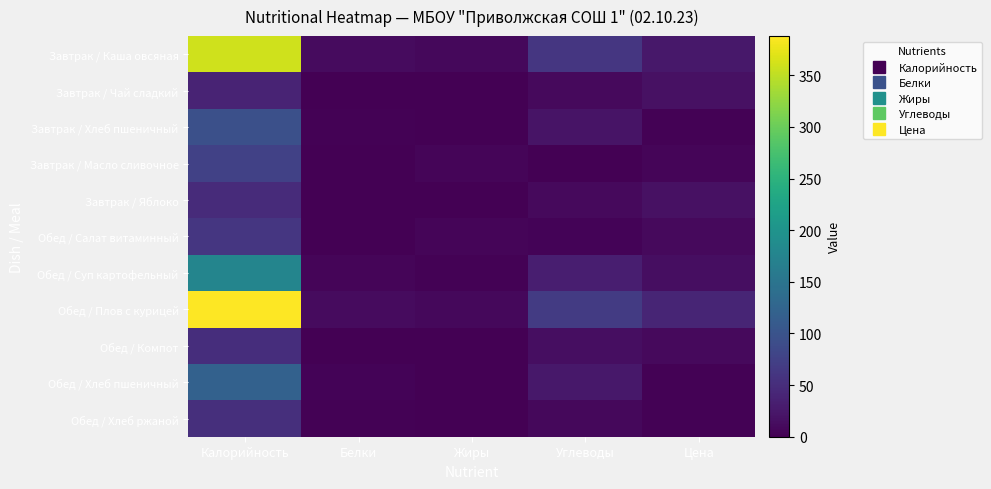

What is the total value across all series at Белки?

39